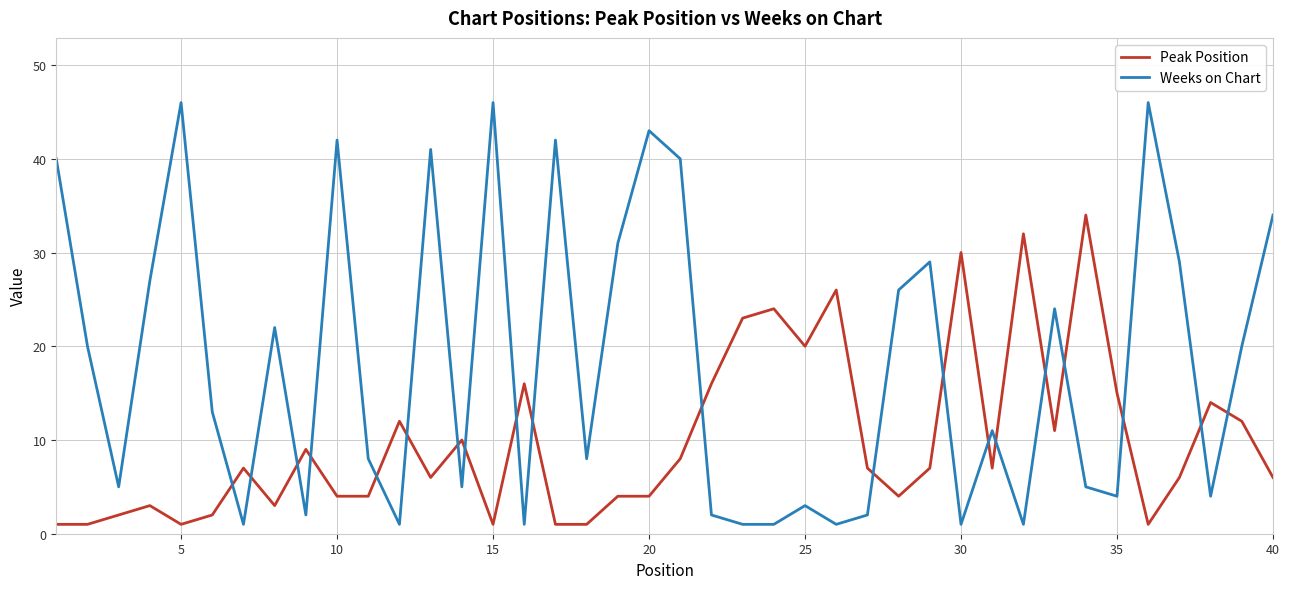

Which series has the widest spread of values?

Weeks on Chart